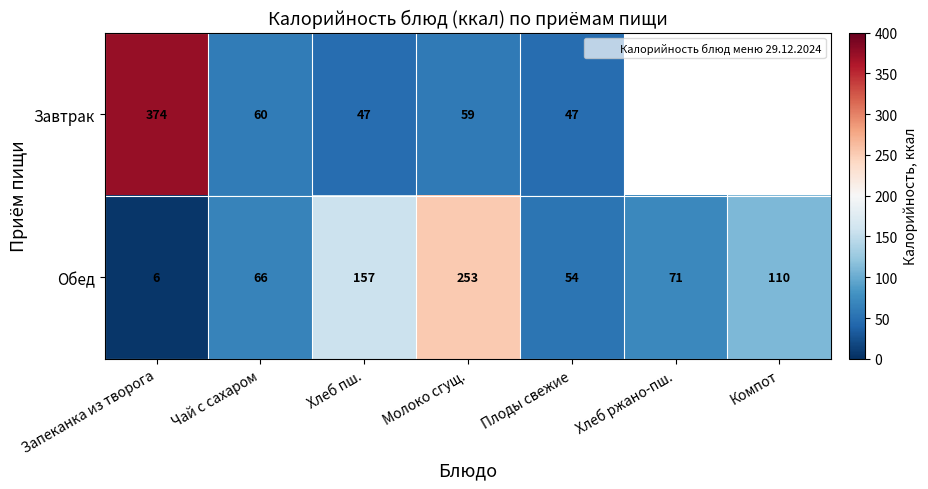

List the series in order of their peak value, highest first.

Завтрак, Обед